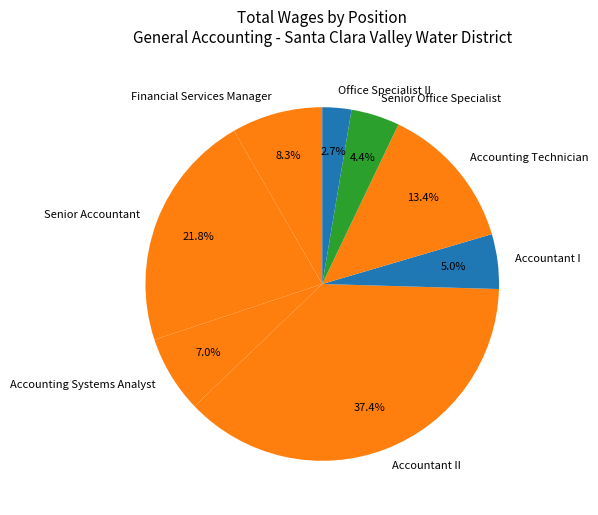

Rank the categories by value from lowest to highest.

Office Specialist II, Senior Office Specialist, Accountant I, Accounting Systems Analyst, Financial Services Manager, Accounting Technician, Senior Accountant, Accountant II